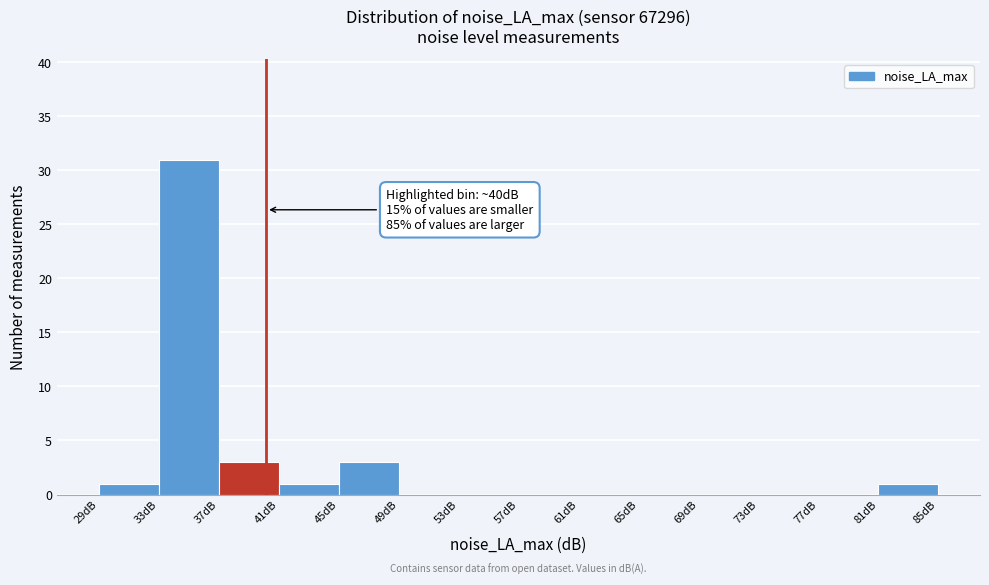

Which range on the x-axis has the tallest bar?

33 to 37